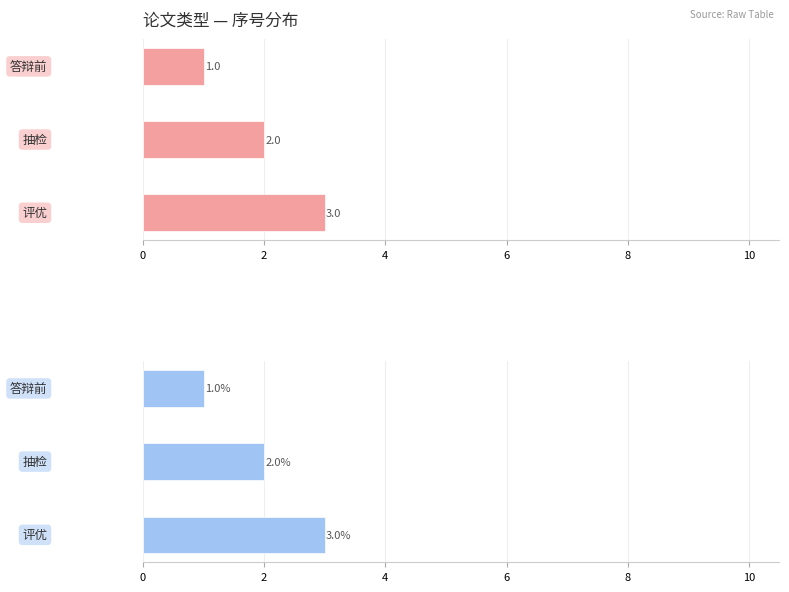

Are the bars grouped side by side (vs. stacked)?

No